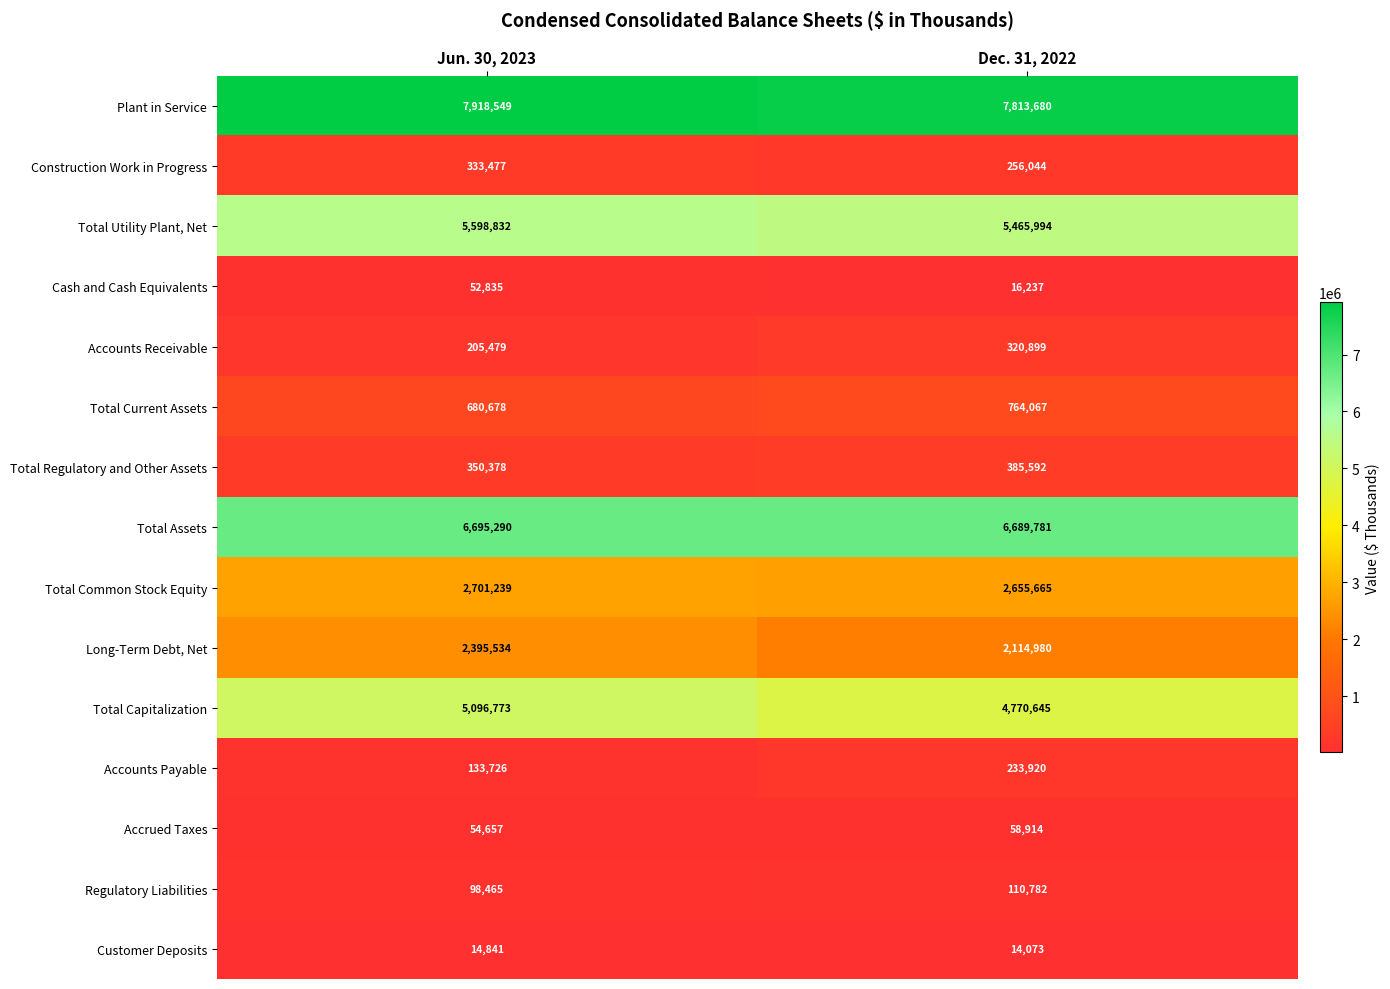

List the series in order of their peak value, highest first.

Plant in Service, Total Assets, Total Utility Plant, Net, Total Capitalization, Total Common Stock Equity, Long-Term Debt, Net, Total Current Assets, Total Regulatory and Other Assets, Construction Work in Progress, Accounts Receivable, Accounts Payable, Regulatory Liabilities, Accrued Taxes, Cash and Cash Equivalents, Customer Deposits